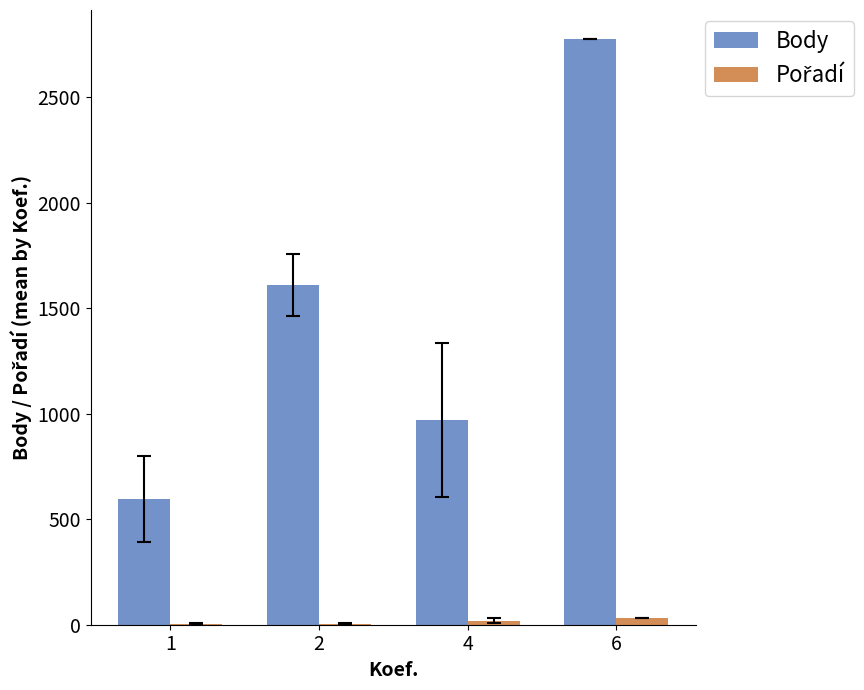

At which category is the sum across all series the highest?

6